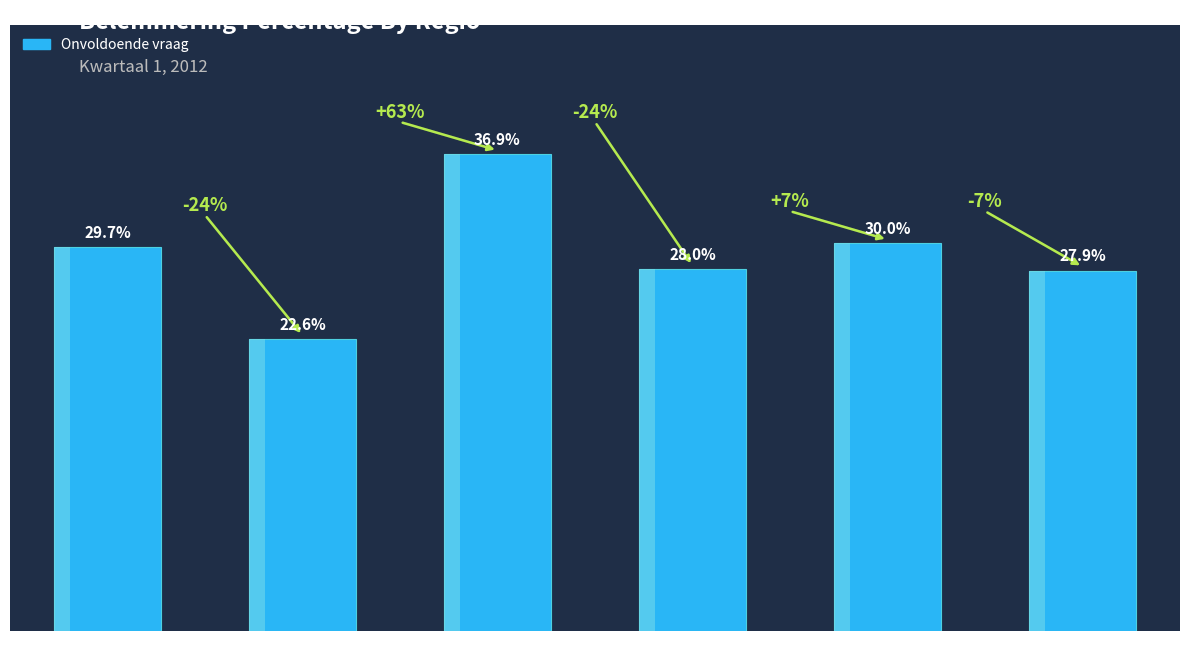

How many categories are shown in the chart?

6